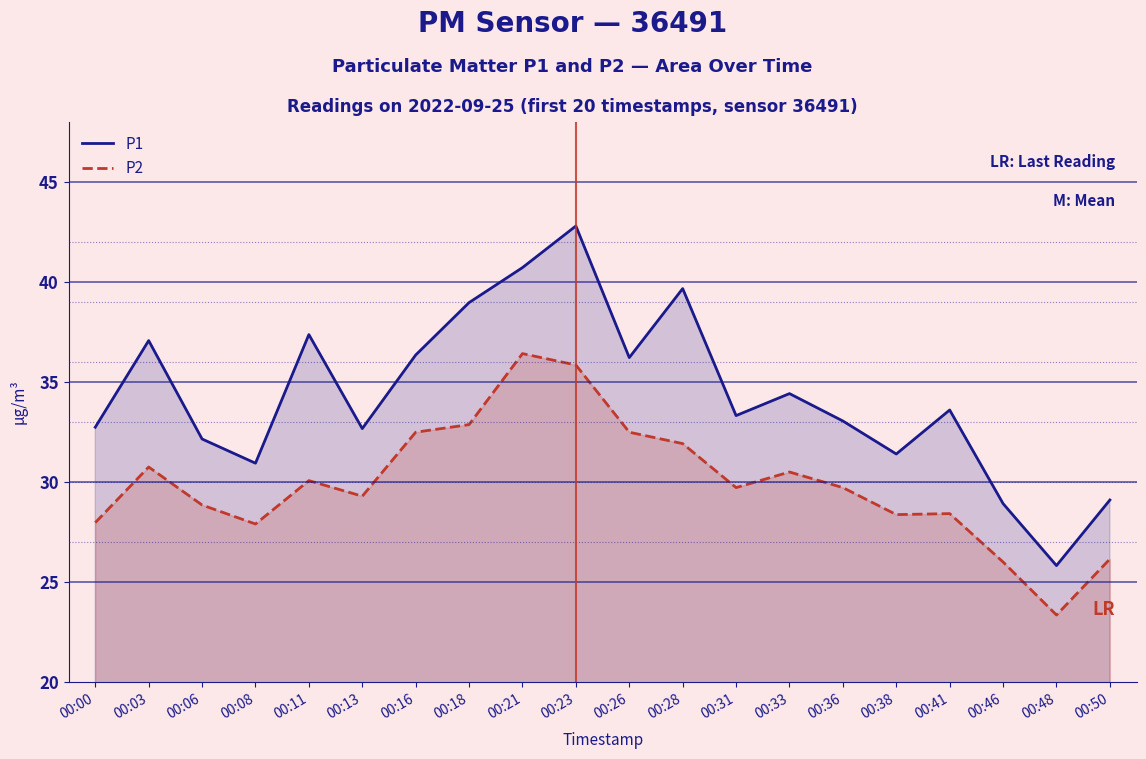

Between 00:23 and 00:36, which series saw the biggest shift?

P1